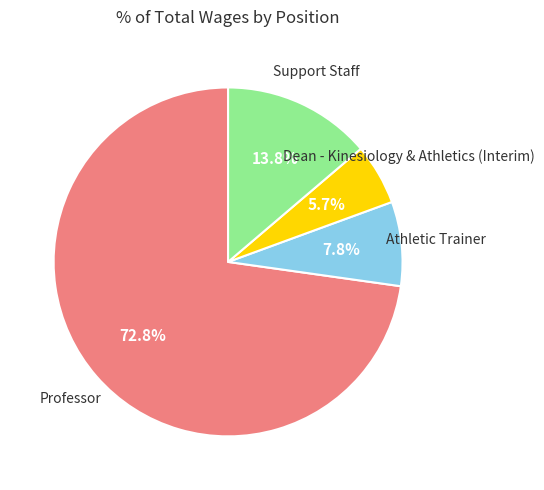

Is there a majority slice in this chart?

Yes